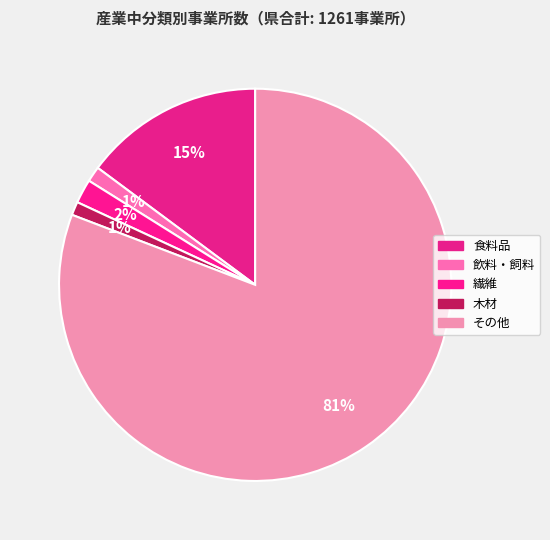

To the nearest percent, what is the difference between the largest and smallest slice percentages?

80%